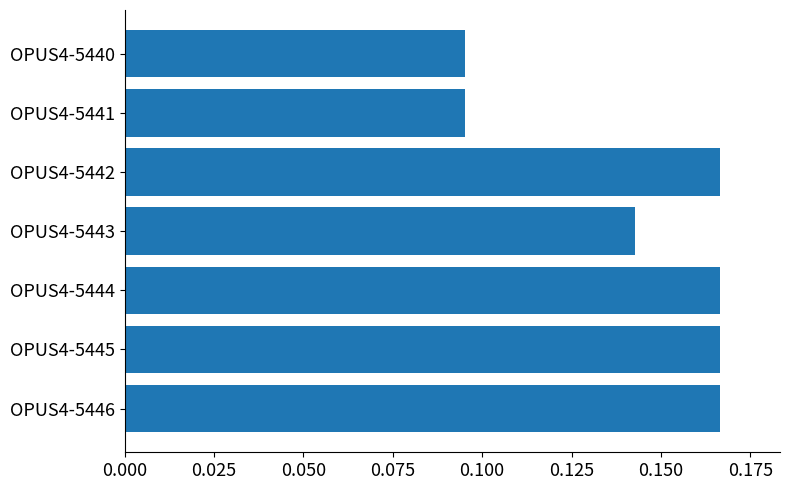

How many values are between 0 and 1?

7